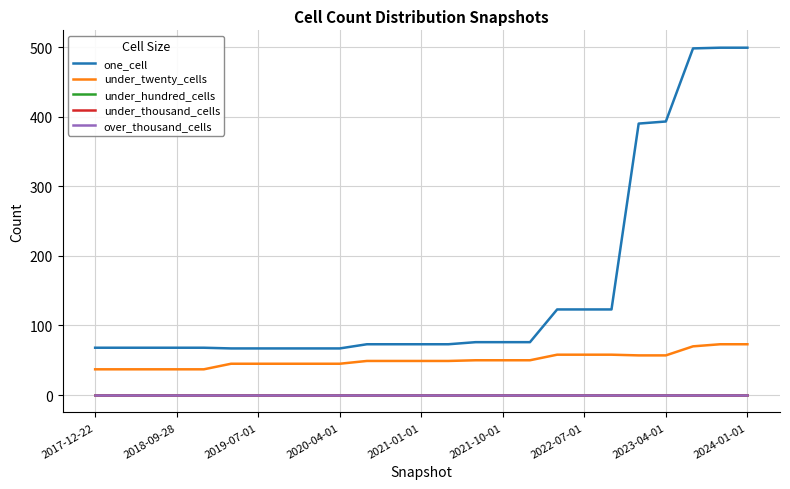

True or false: under_hundred_cells and over_thousand_cells intersect in this chart.

False